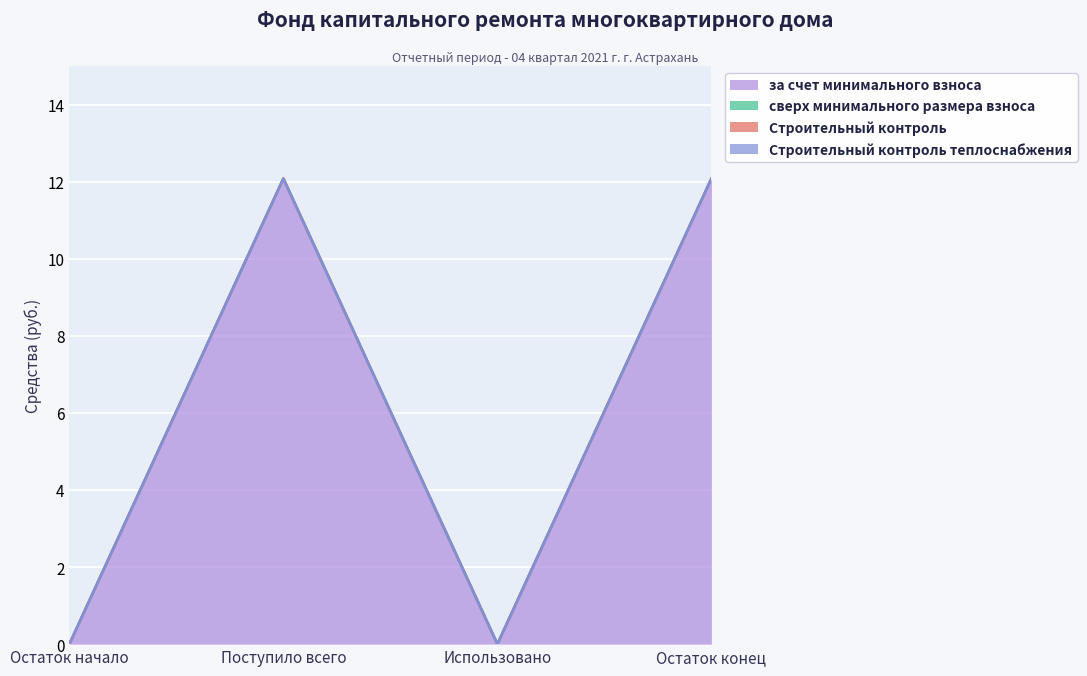

What is the value of the за счет минимального взноса point at the 2nd from the left?

12.1